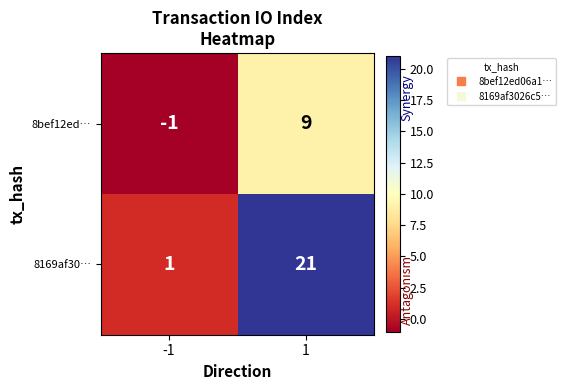

What is the sum of all 8bef12ed… values?

8